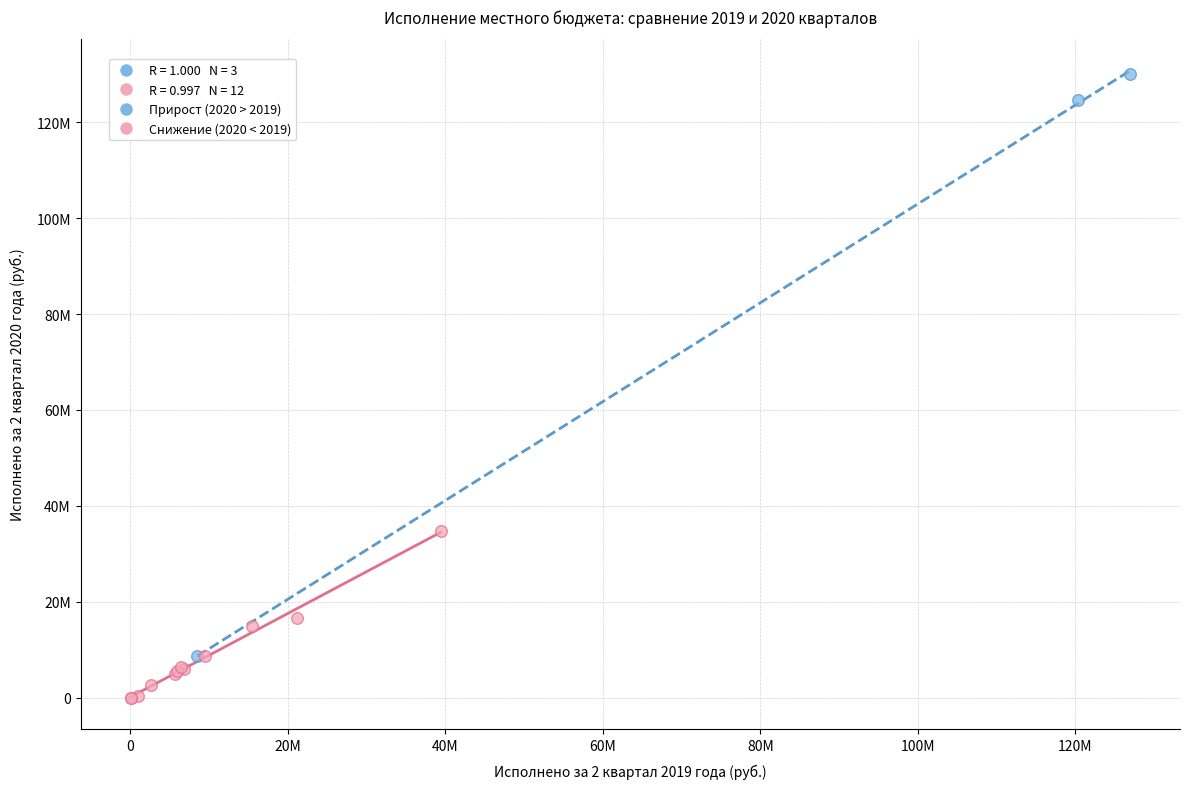

Which series contains the lowest Y value?

Снижение (2020 < 2019)